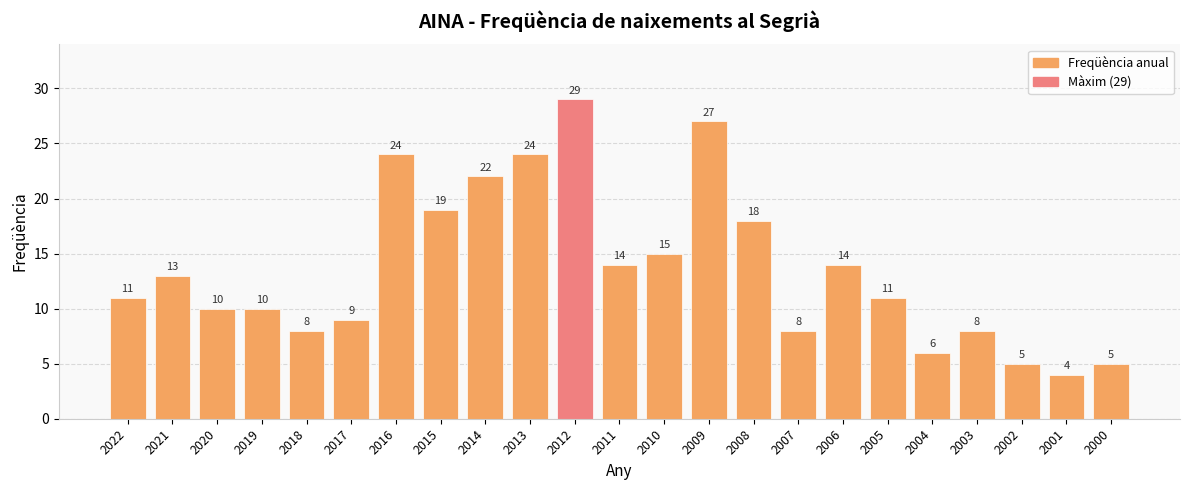

What is the maximum value shown in the chart?

29